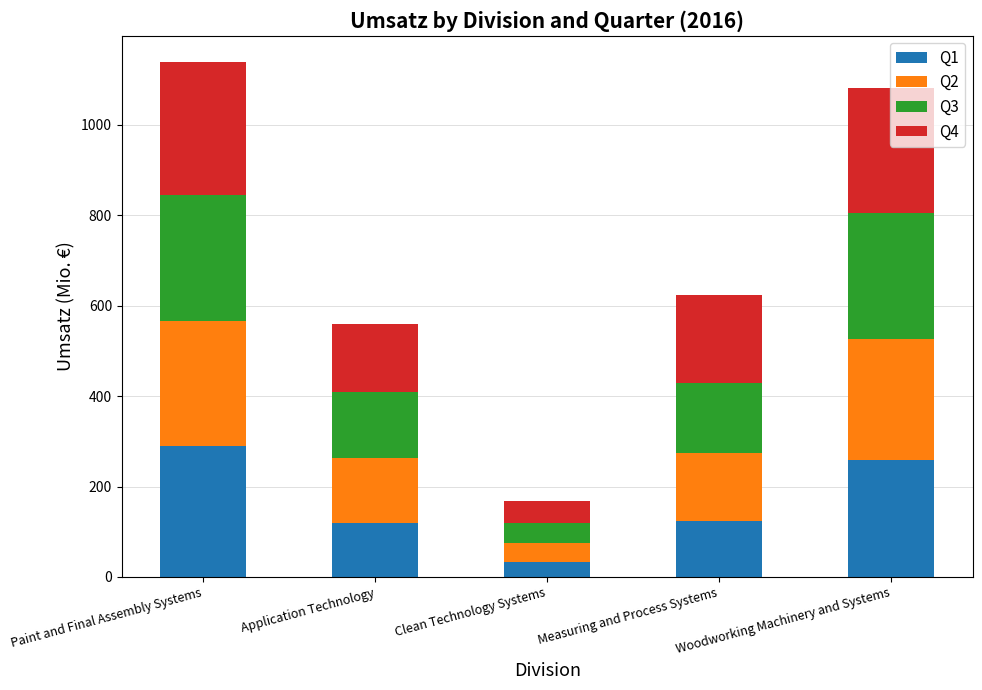

Is it true that Q1 equals 32.8 at Clean Technology Systems?

True